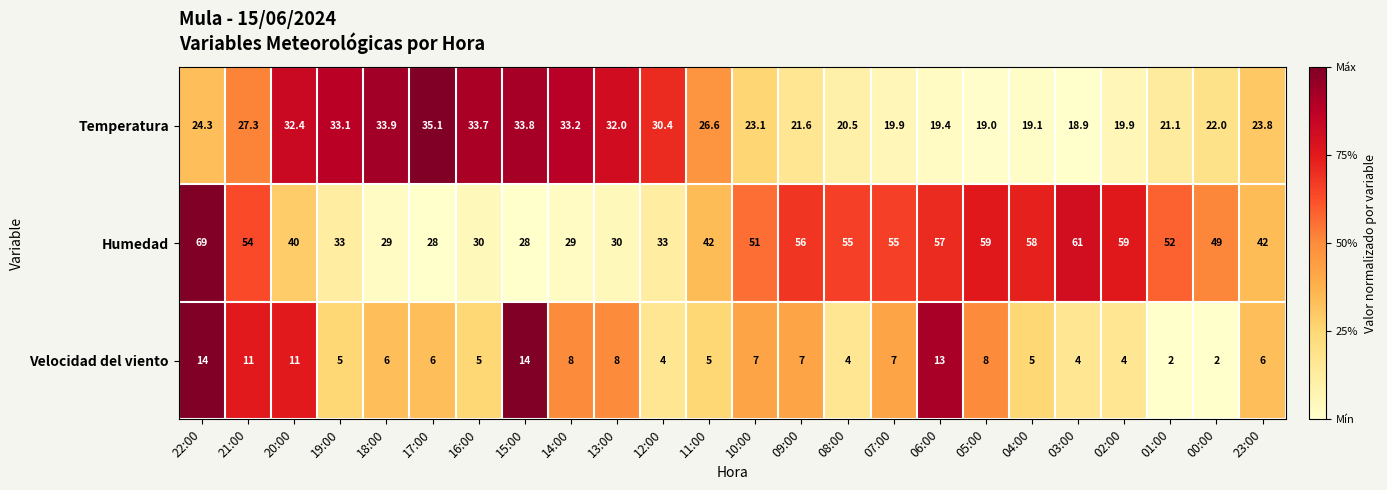

What is the spread (max minus min) of values at 01:00?

50.0